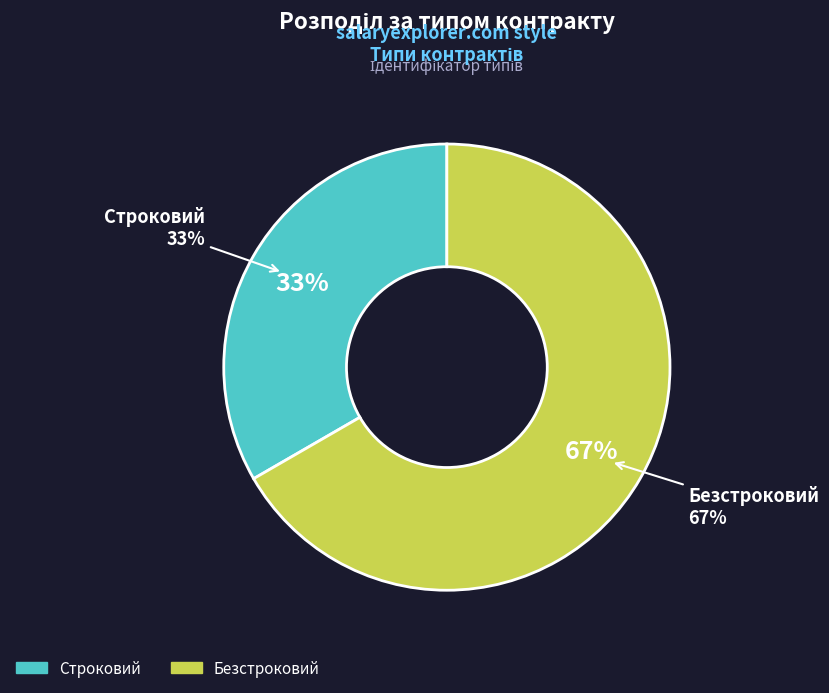

Which slice is the smallest?

Строковий